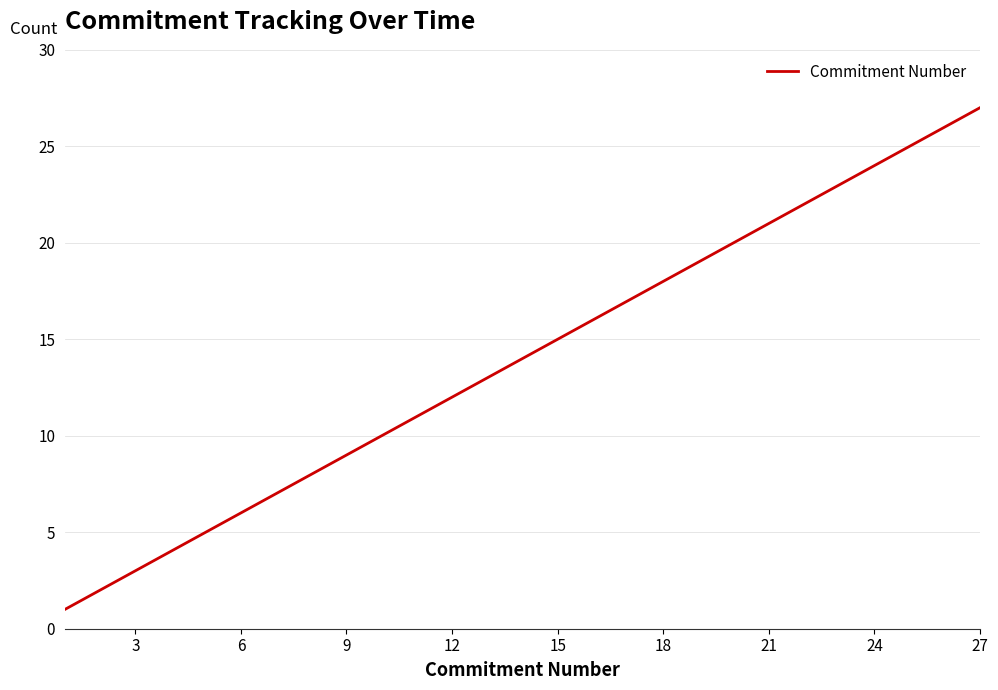

What is the greatest value displayed?

27